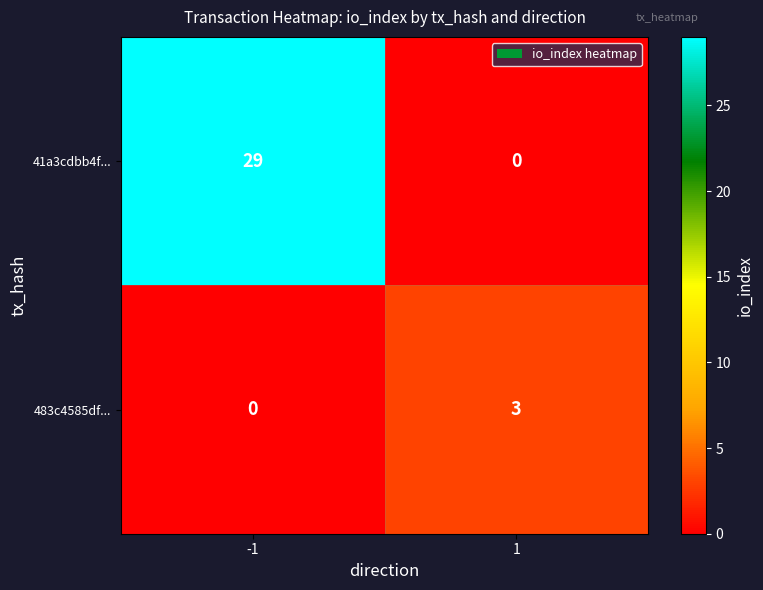

What is the difference between the maximum and minimum values in the 41a3cdbb4f... series?

29